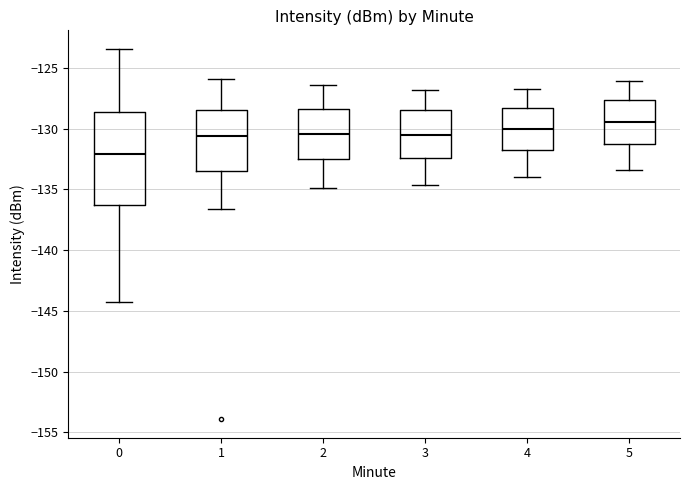

Where does the median line of the box at x = 5 sit on the y-axis? The values are not printed on the chart, so give them approximately, as read against the axis.

-129.5